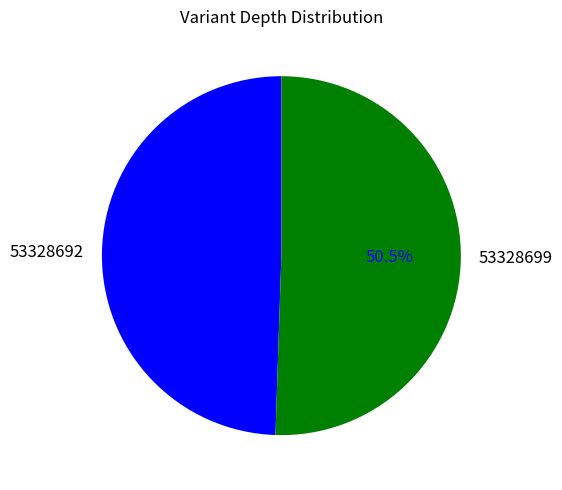

True or false: 53328692 accounts for 60% of the total.

False